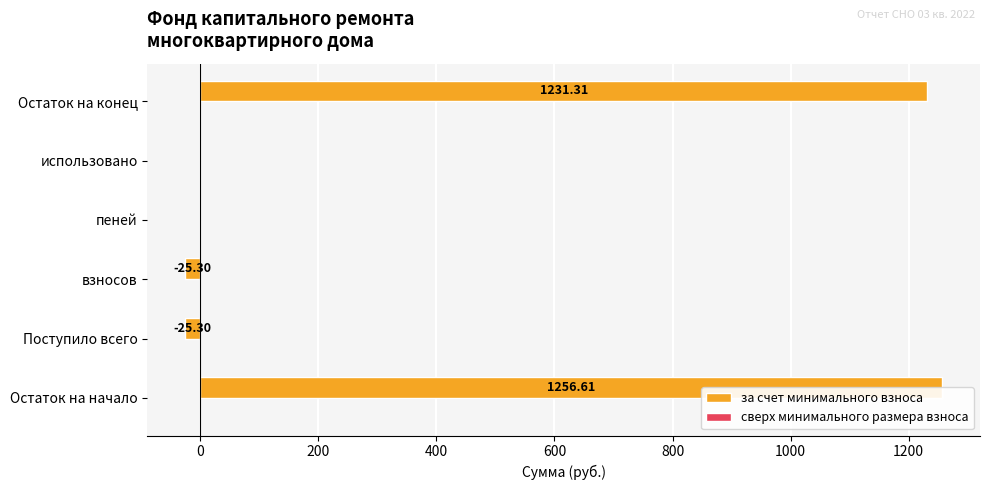

How many bars are there in total?

12